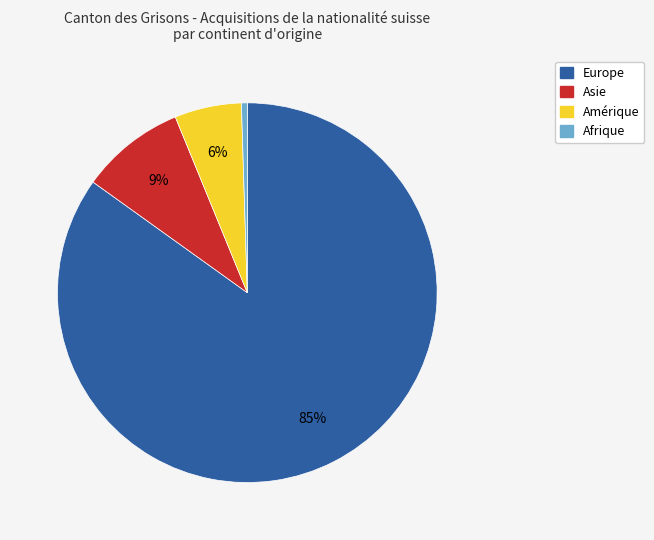

Is there a majority slice in this chart?

Yes